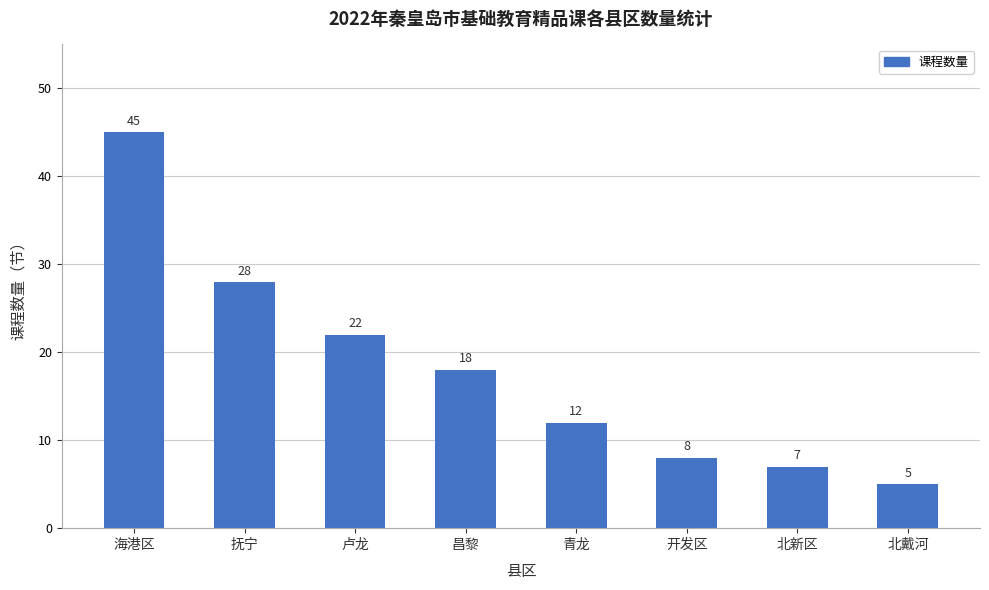

What is the label of the 2nd bar from the left?

抚宁